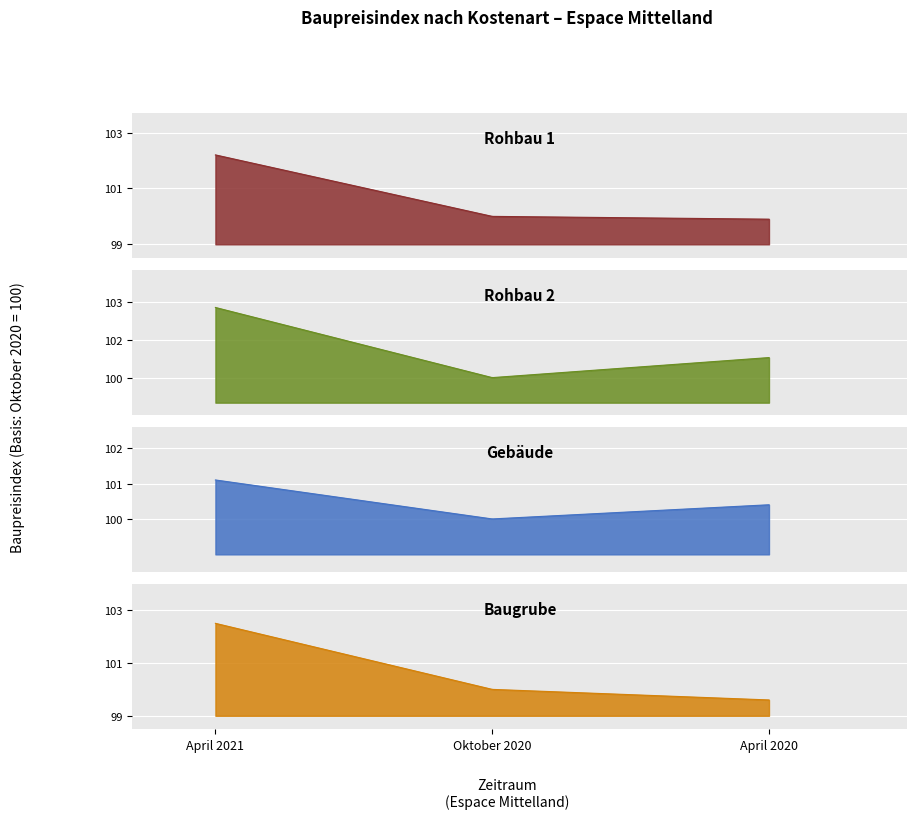

Which series has the largest total across all categories?

Rohbau 2